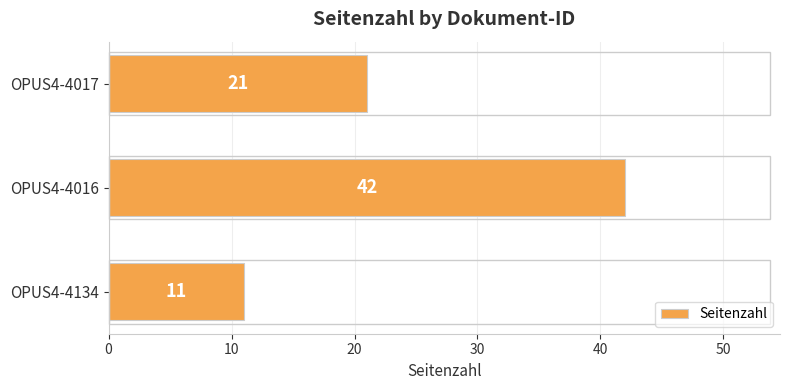

What is the ratio of the value at OPUS4-4016 to the value at OPUS4-4017?

2.0